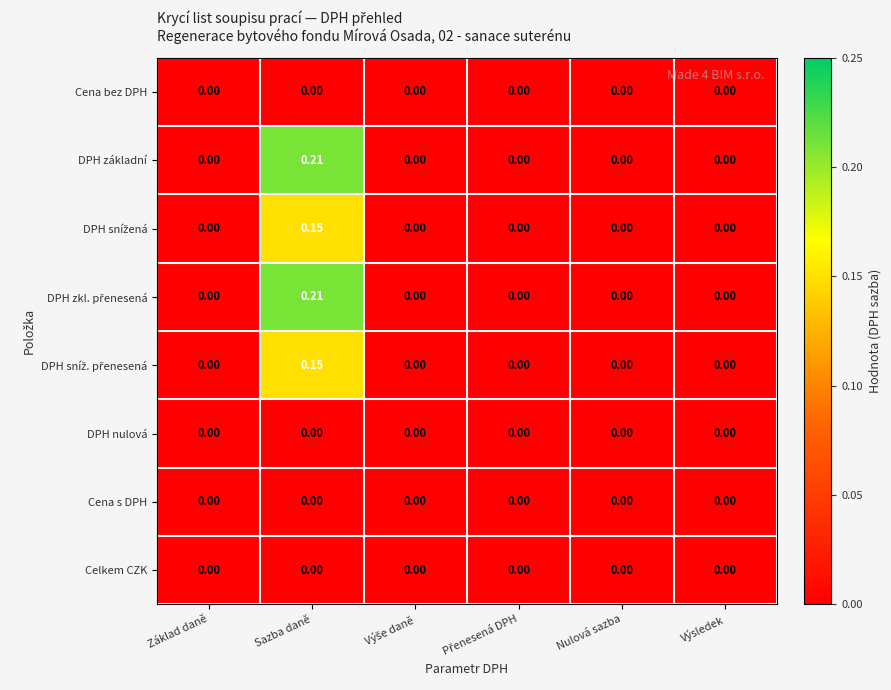

Which category has the highest value in the DPH základní series?

Sazba daně